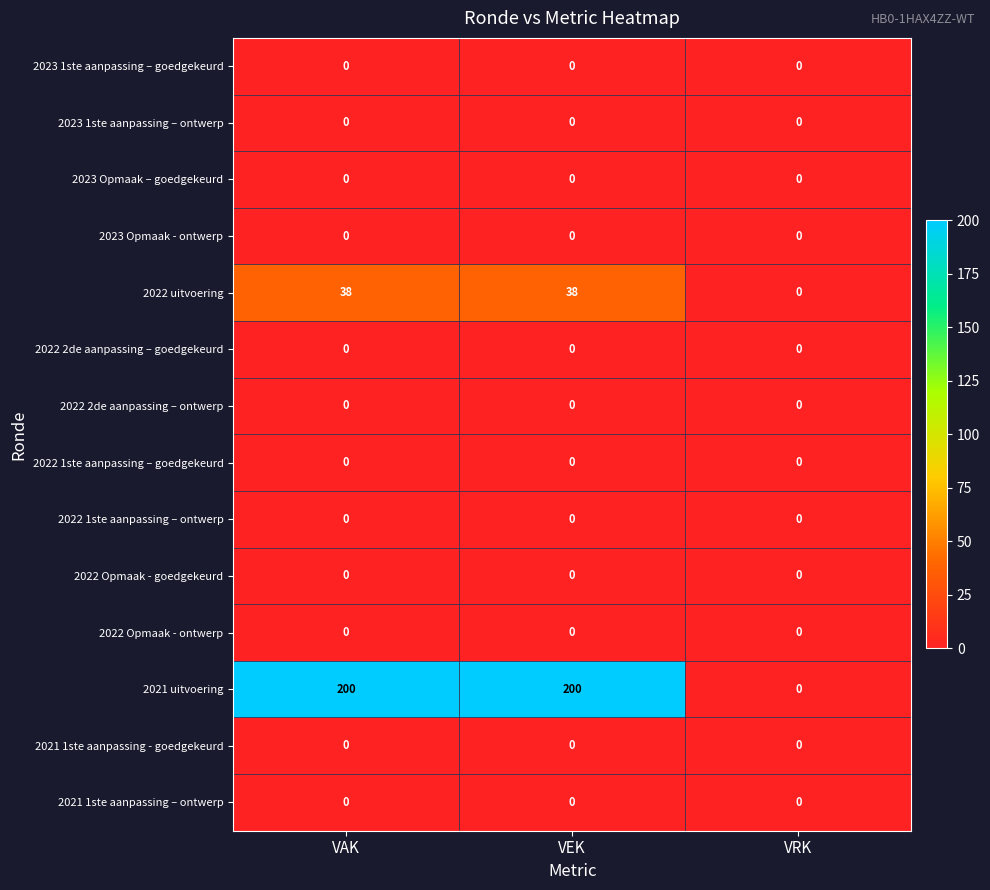

What is the greatest value displayed?

200